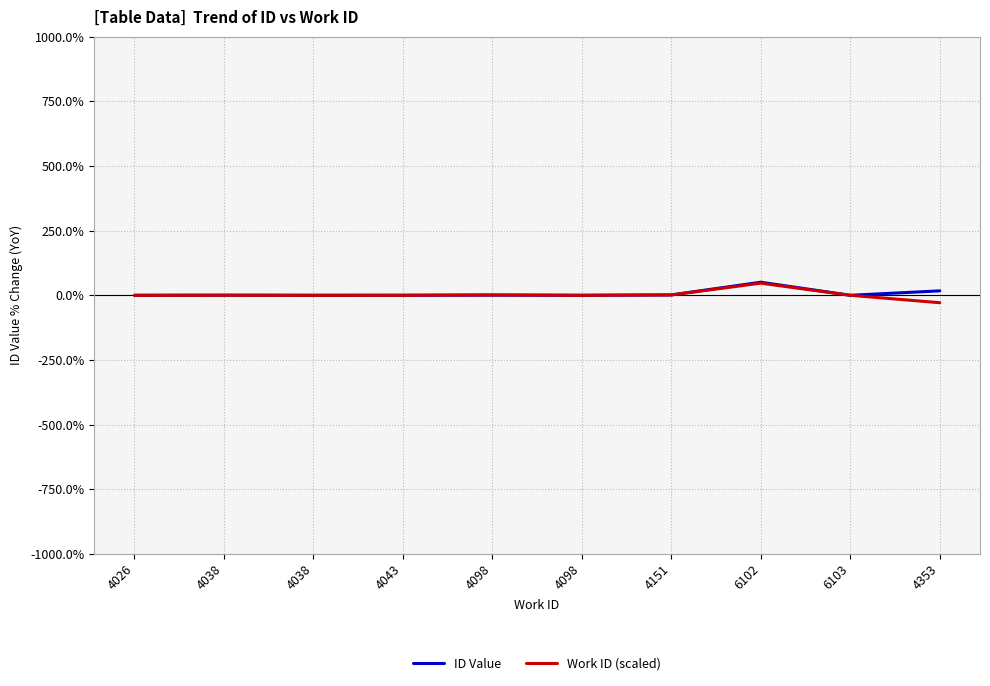

How many intersections are there between ID Value and Work ID (scaled)?

4